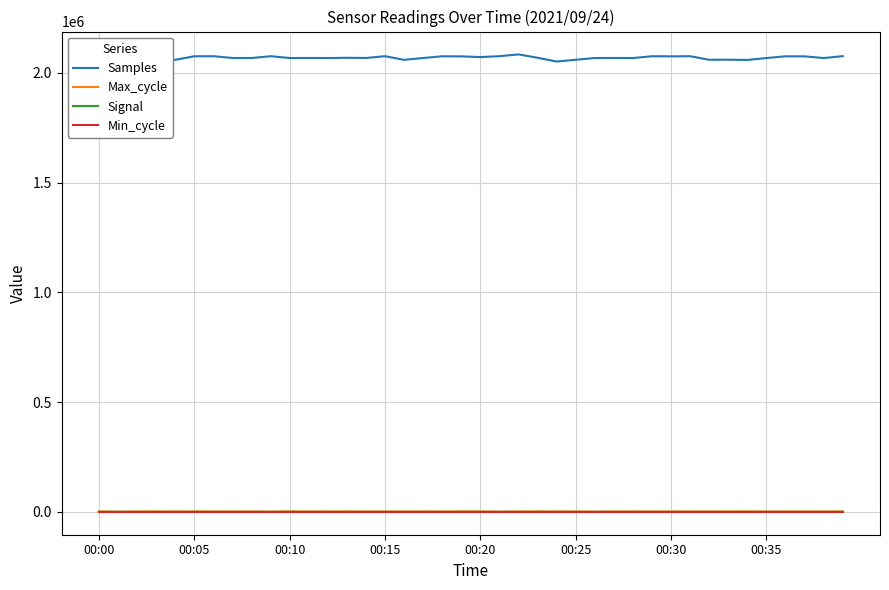

Which series has the largest total across all categories?

Samples